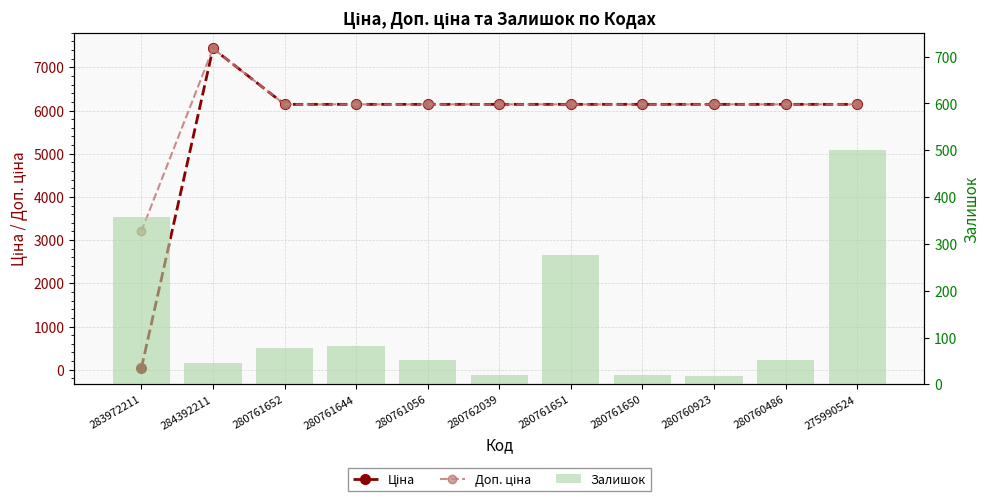

The Залишок series shows 31.9 at 280761652. True or false?

False